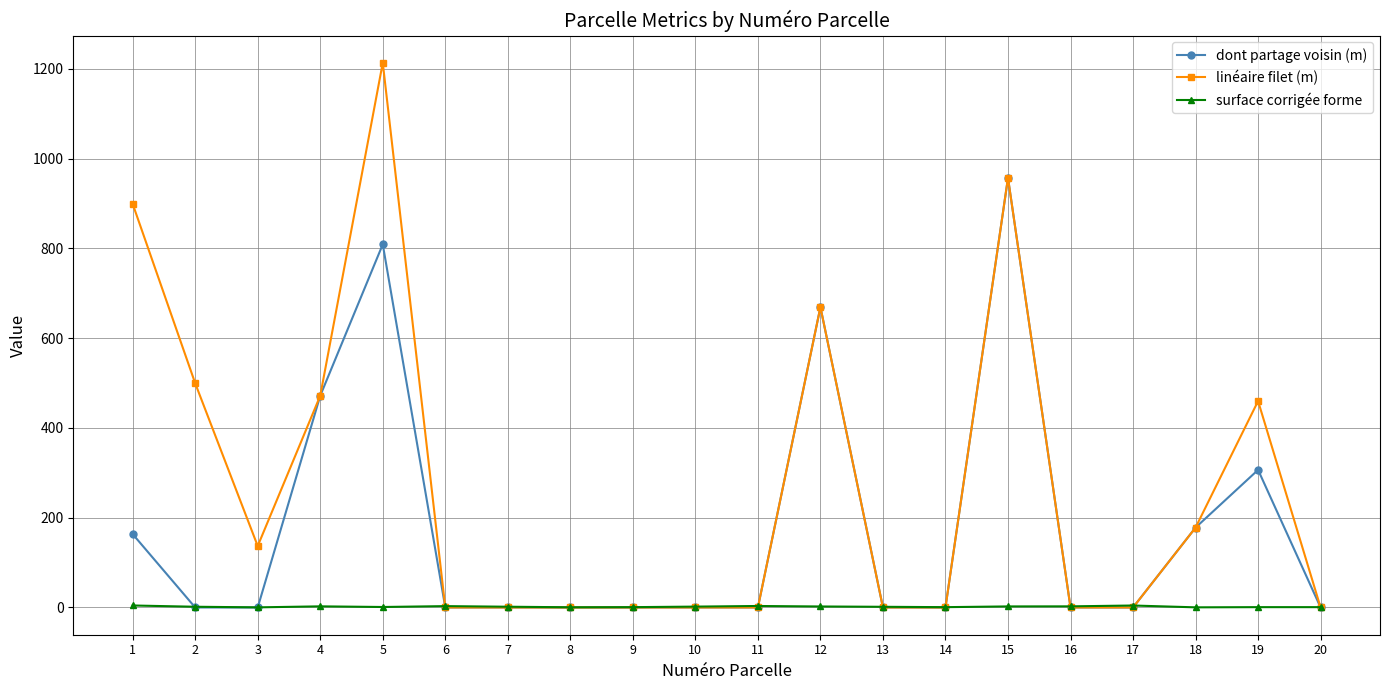

How many data points does each series have?

20